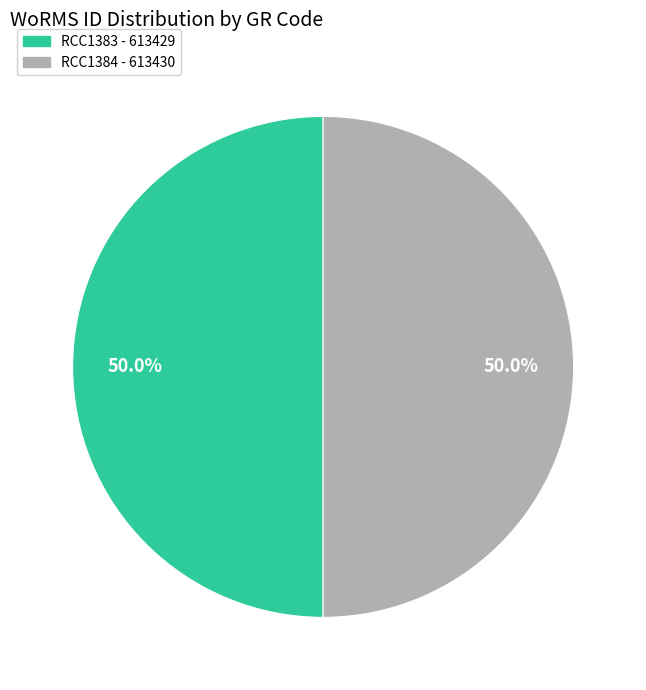

What percentage do RCC1383 and RCC1384 together represent?

100.0%